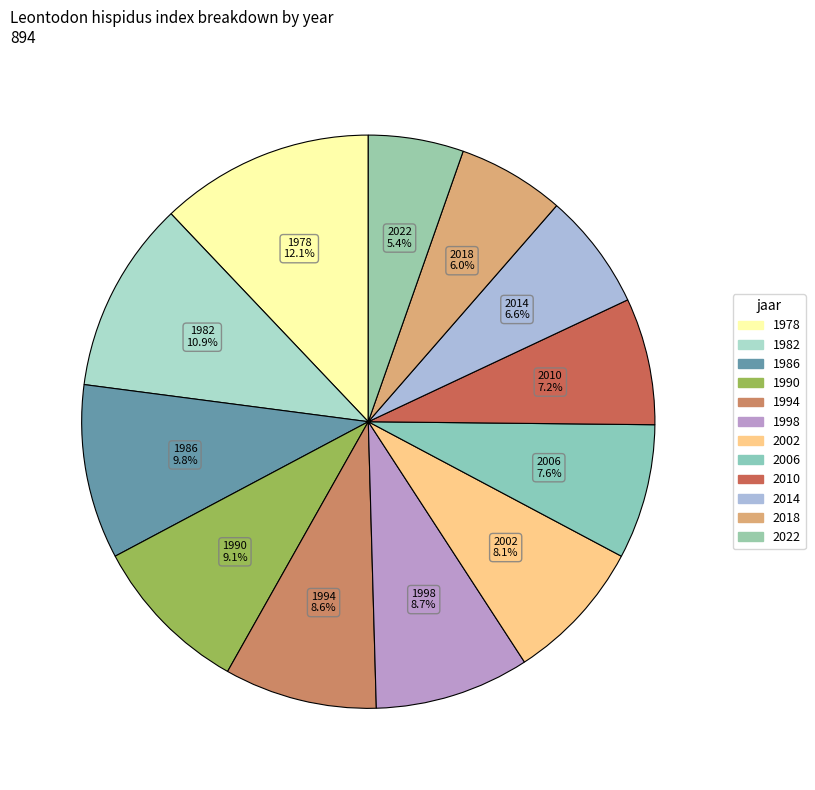

Count the number of slices in the pie.

12